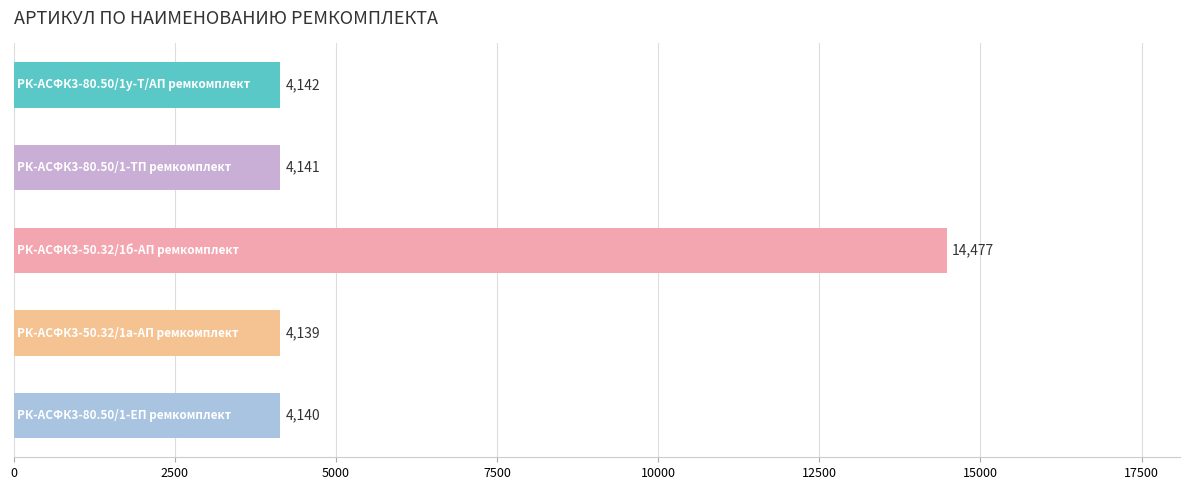

What is the difference between the maximum and minimum values?

10338